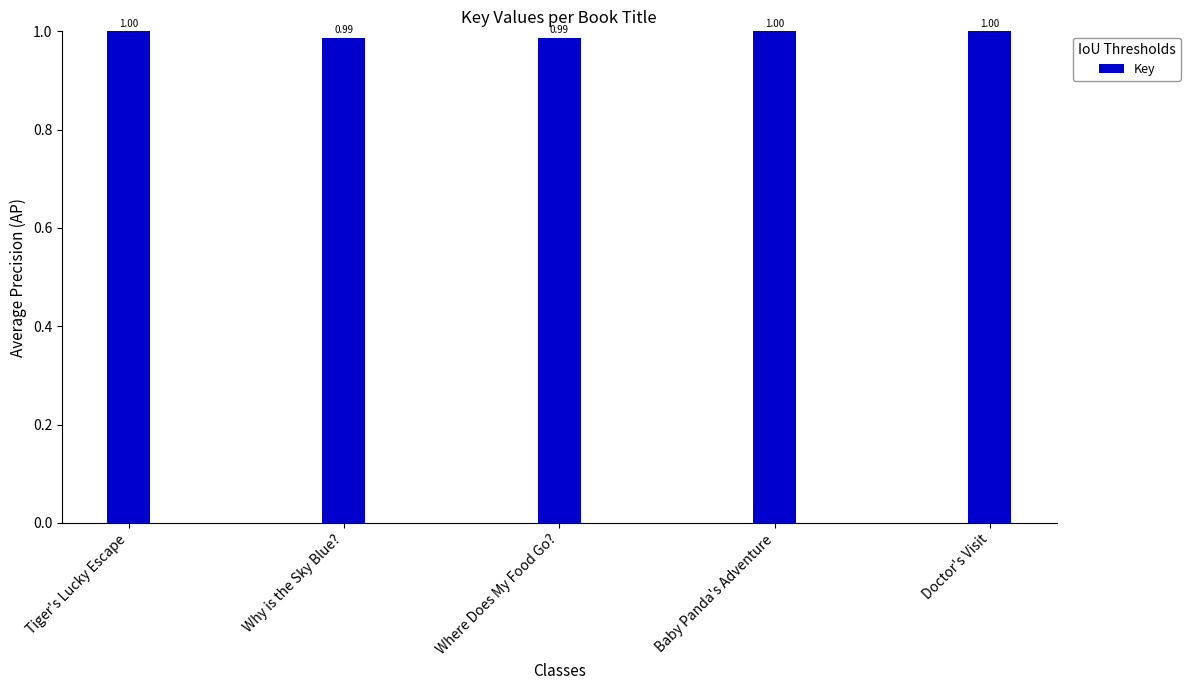

What is the average value?

1.0